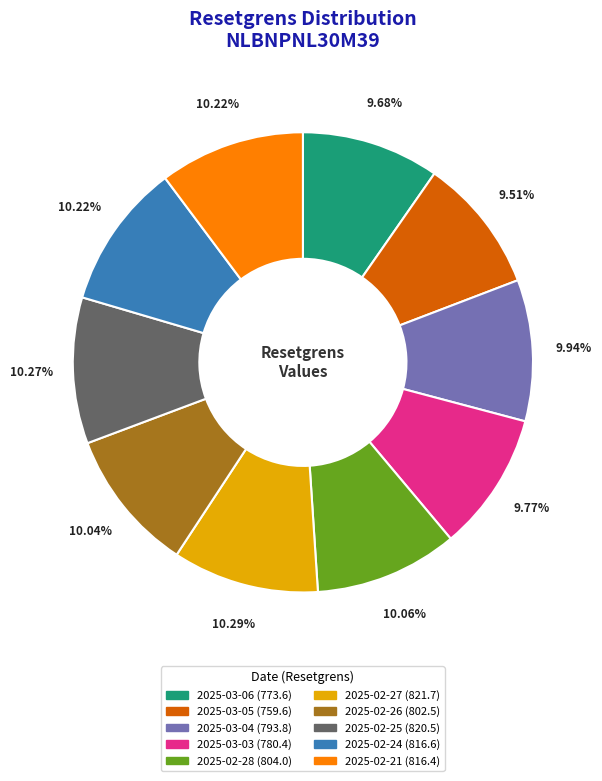

What is the ratio of the value at 2025-03-03 to the value at 2025-02-21?

1.0